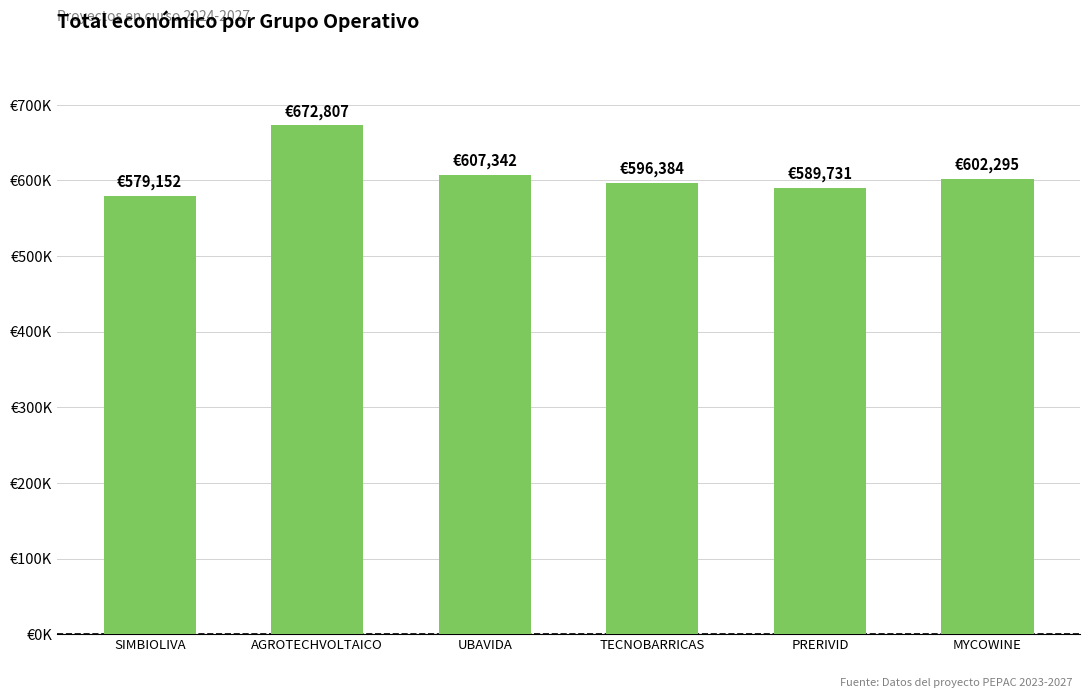

What is the change in value from SIMBIOLIVA to PRERIVID?

+10579